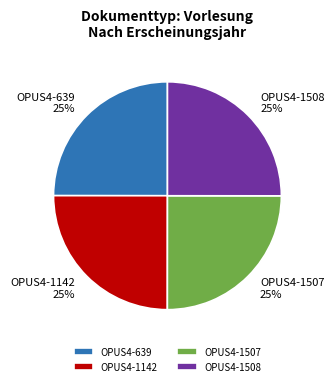

Is there any slice that represents more than half of the pie?

No